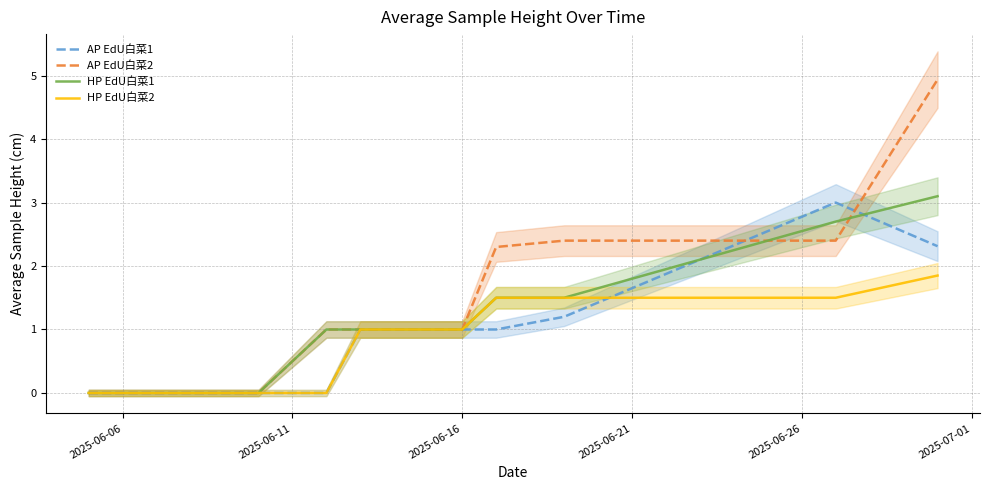

What is the maximum value for HP EdU白菜2?

1.9